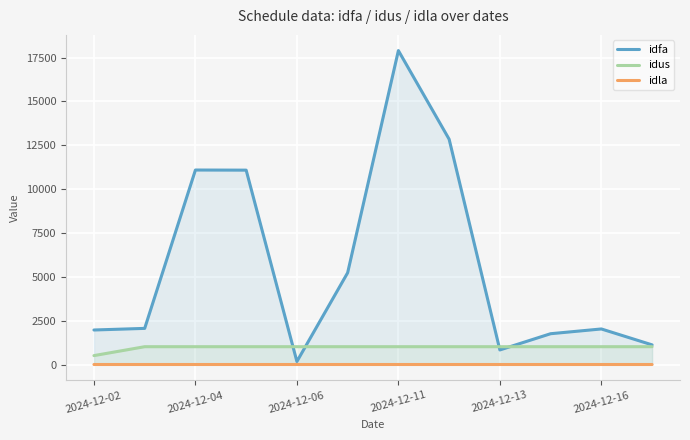

At 2024-12-11, list the series in order from smallest to largest.

idla, idus, idfa